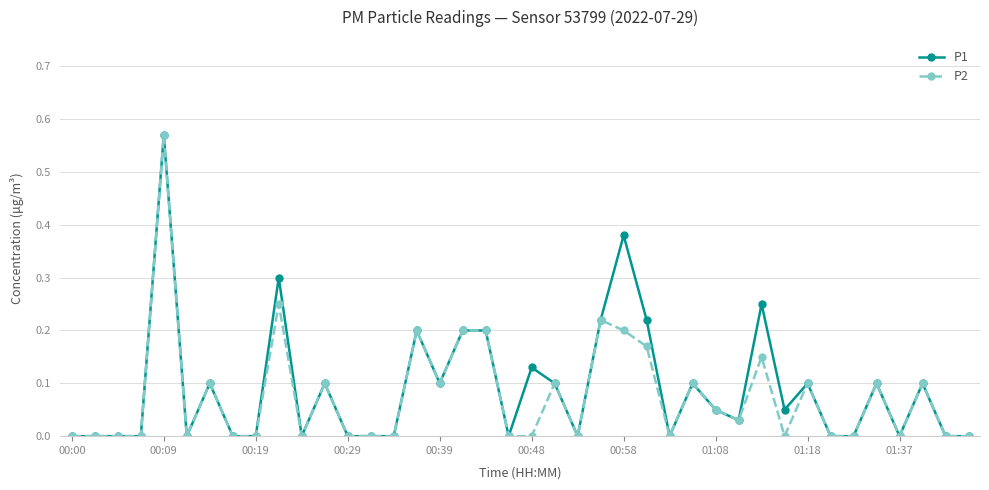

True or false: P2 has more than 0 points higher than both neighbors.

True